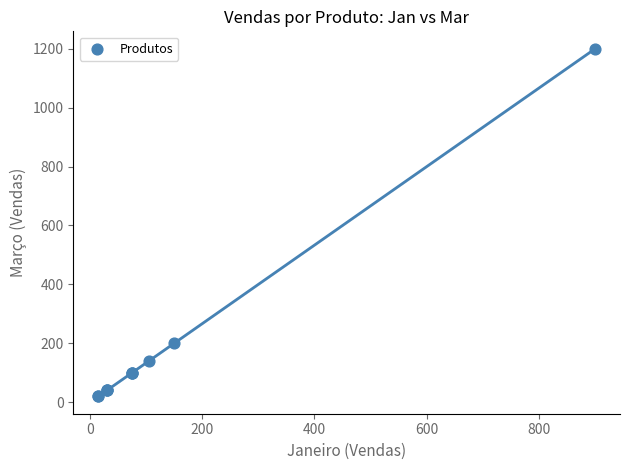

What Y value in the scatter plot is closest to 610?

200